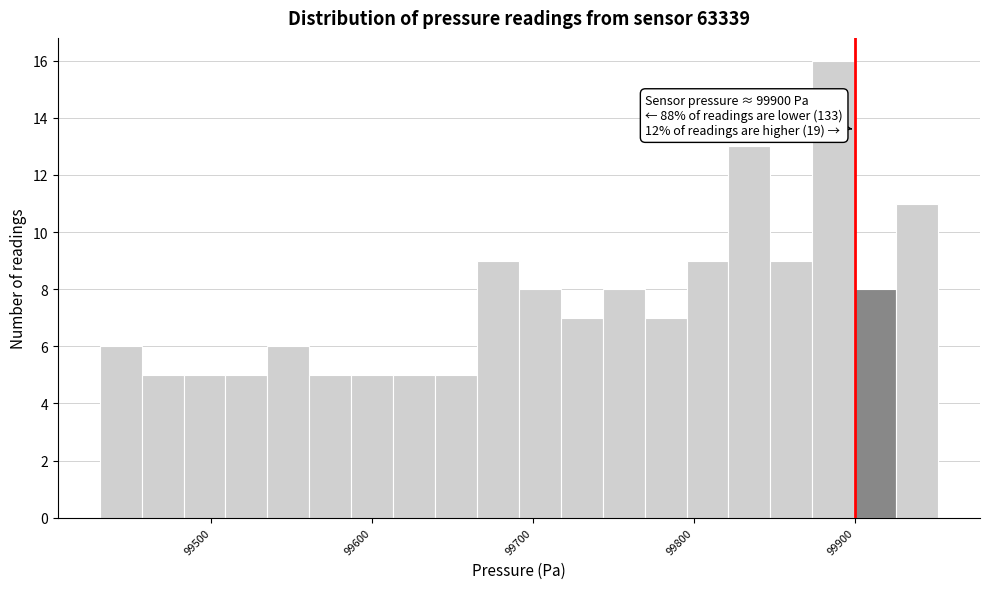

Around what value on the x-axis is the tallest bar? Give the approximate position of its centre, as read against the axis.

99890